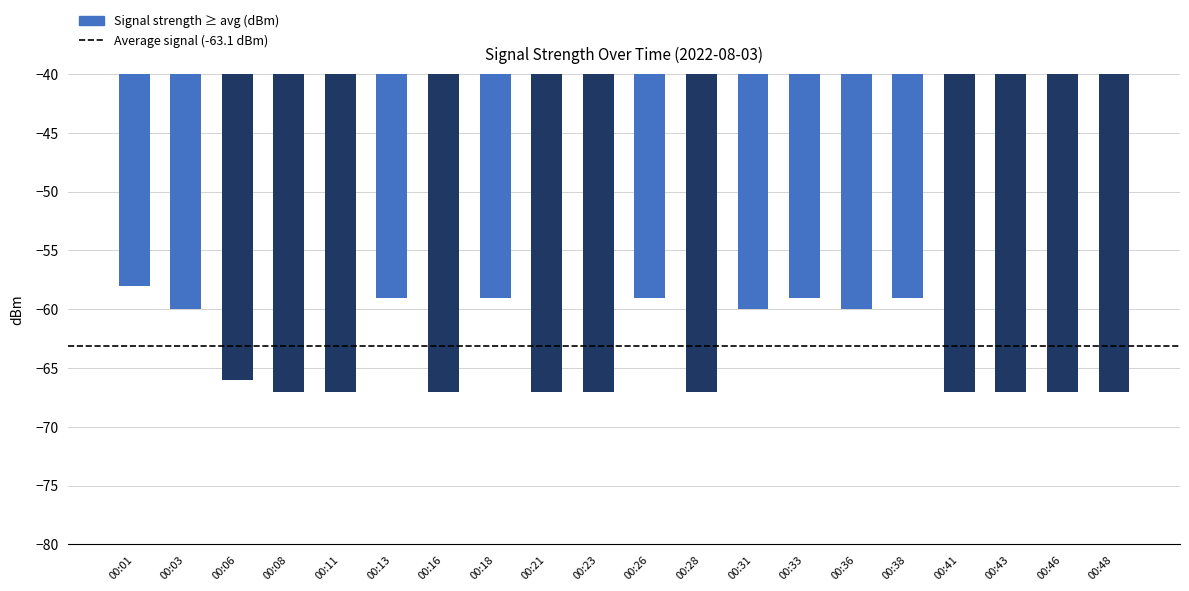

Is it true that the value at 00:13 is -16?

False